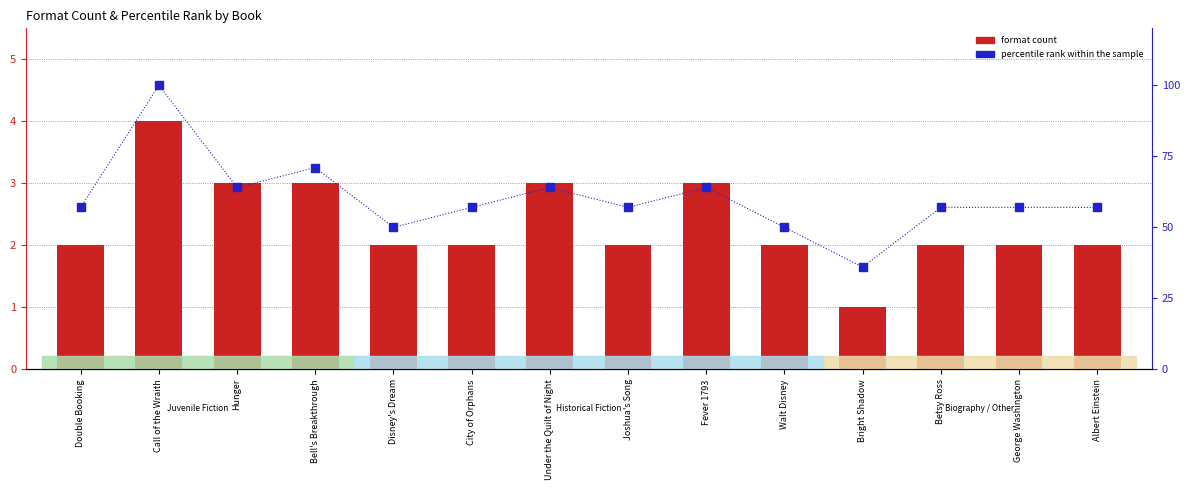

What are all the series names shown in the legend?

format count, percentile rank within the sample